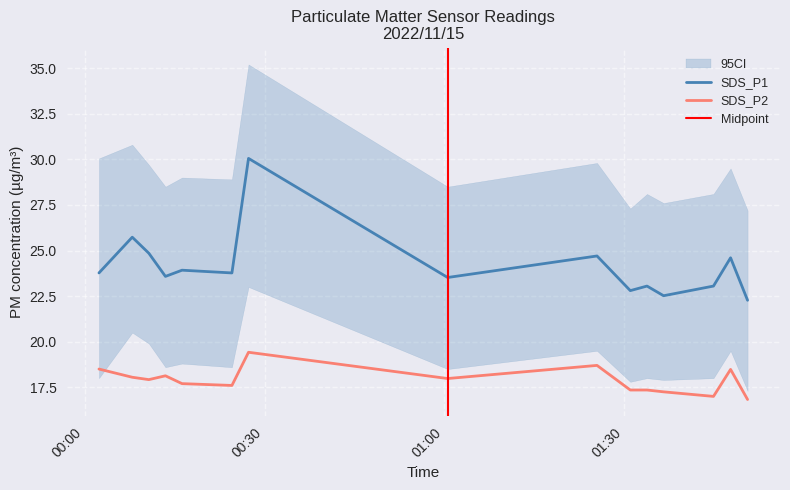

True or false: SDS_P1_upper and SDS_P1 cross at least once.

False